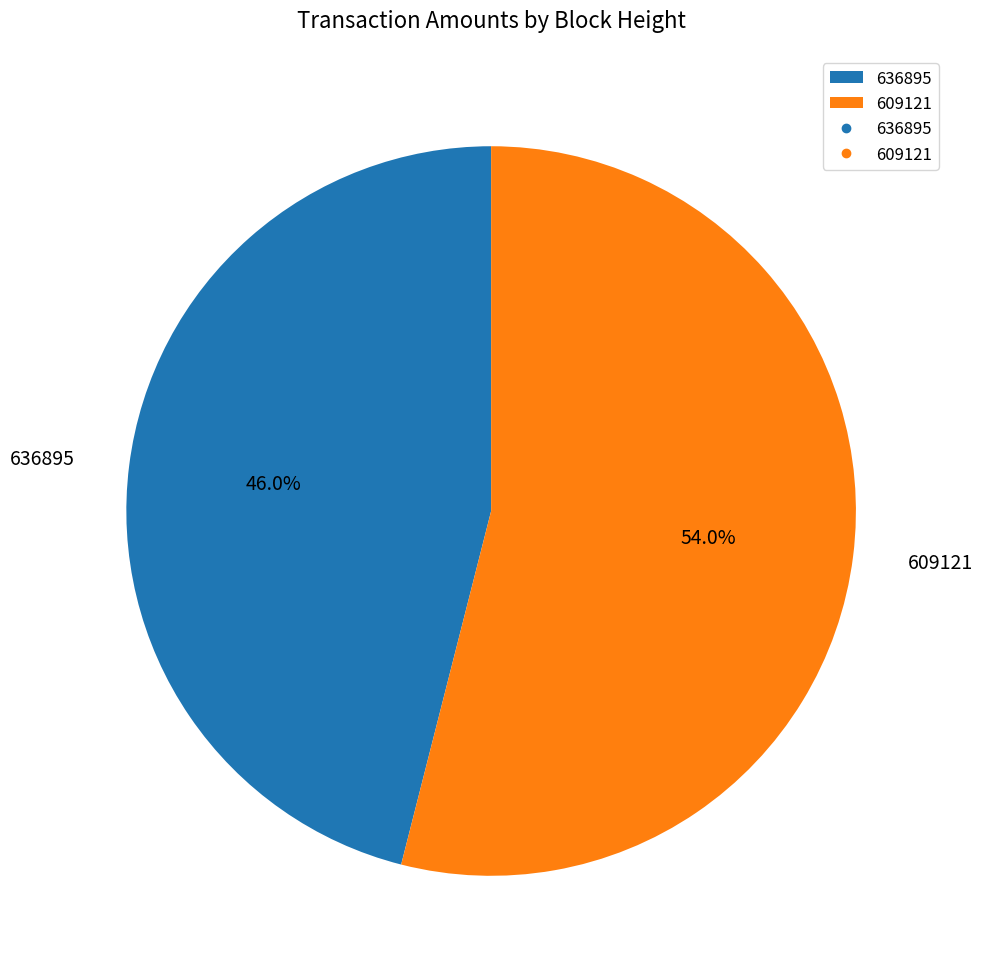

How much of the chart is everything except 609121?

46.0%